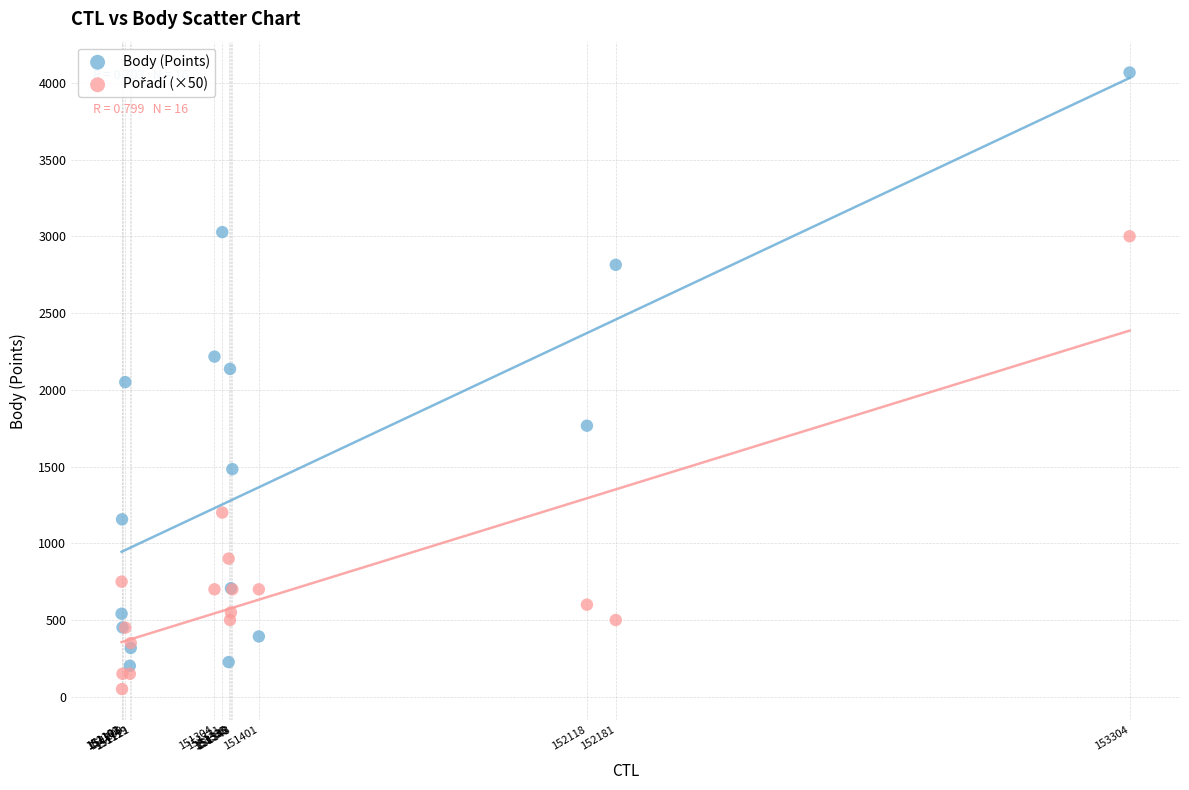

Which series has the largest Y range (max minus min)?

Body (Points)